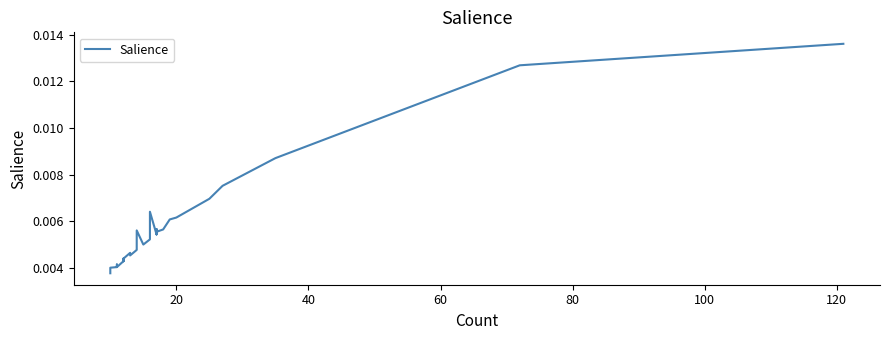

Does the chart have visible grid lines?

No